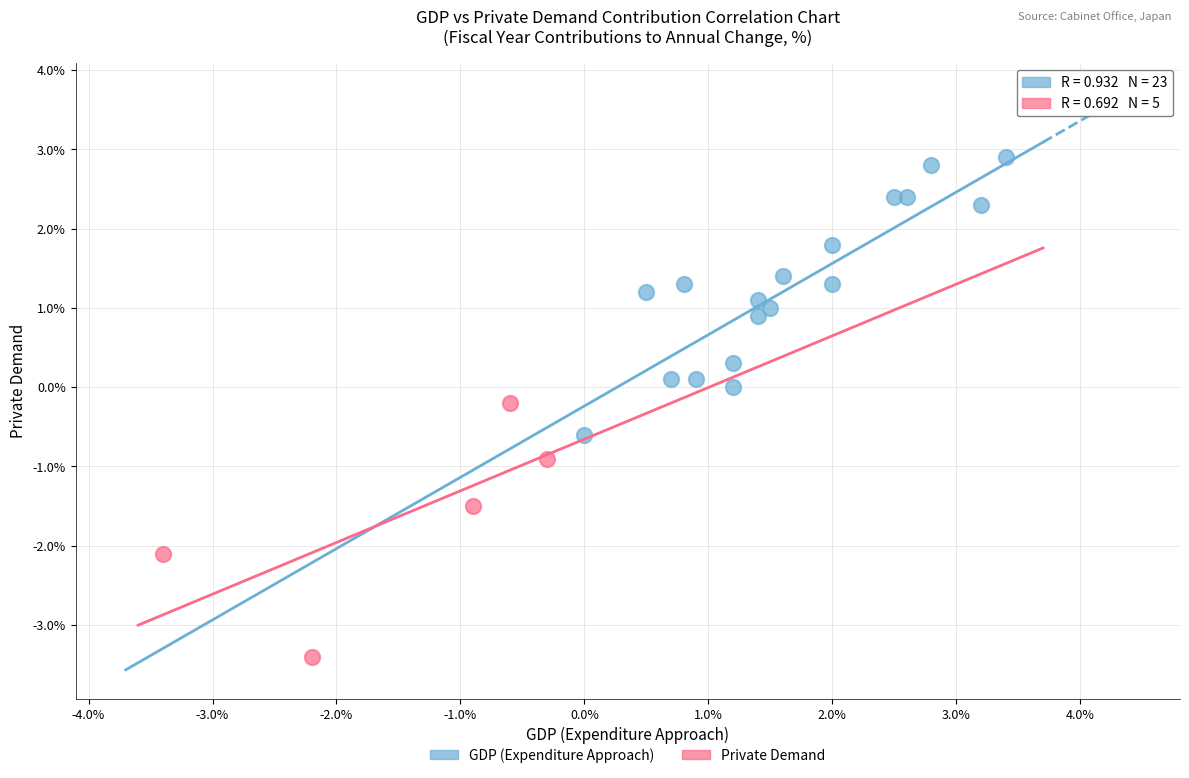

Which series reaches the minimum Y coordinate?

Private Demand